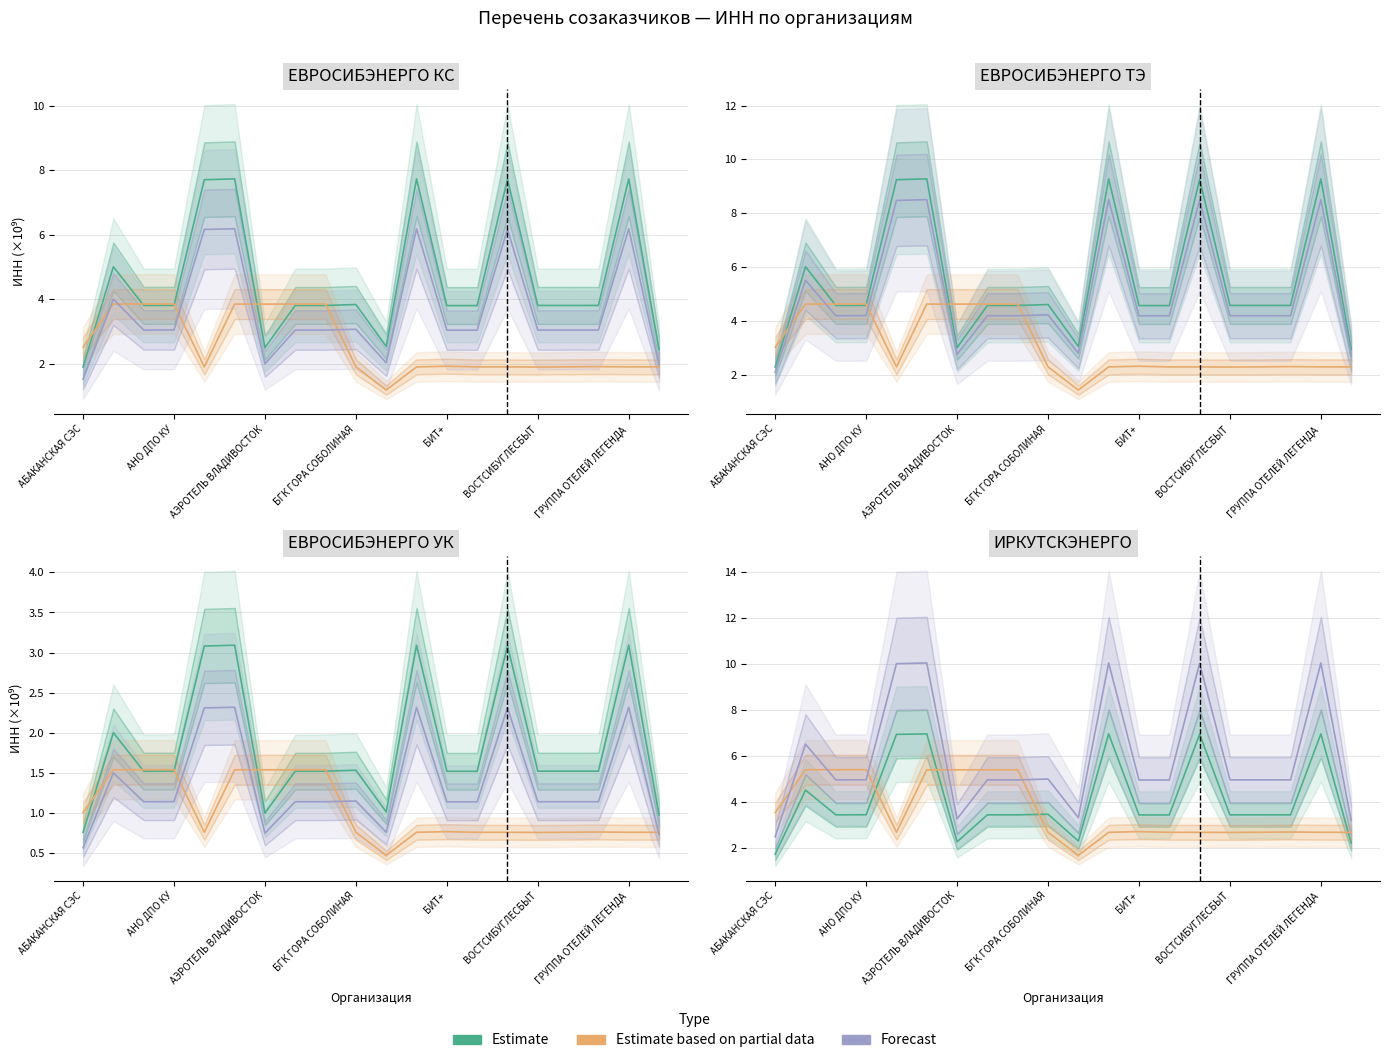

What is the average value of the Forecast series?

5.9